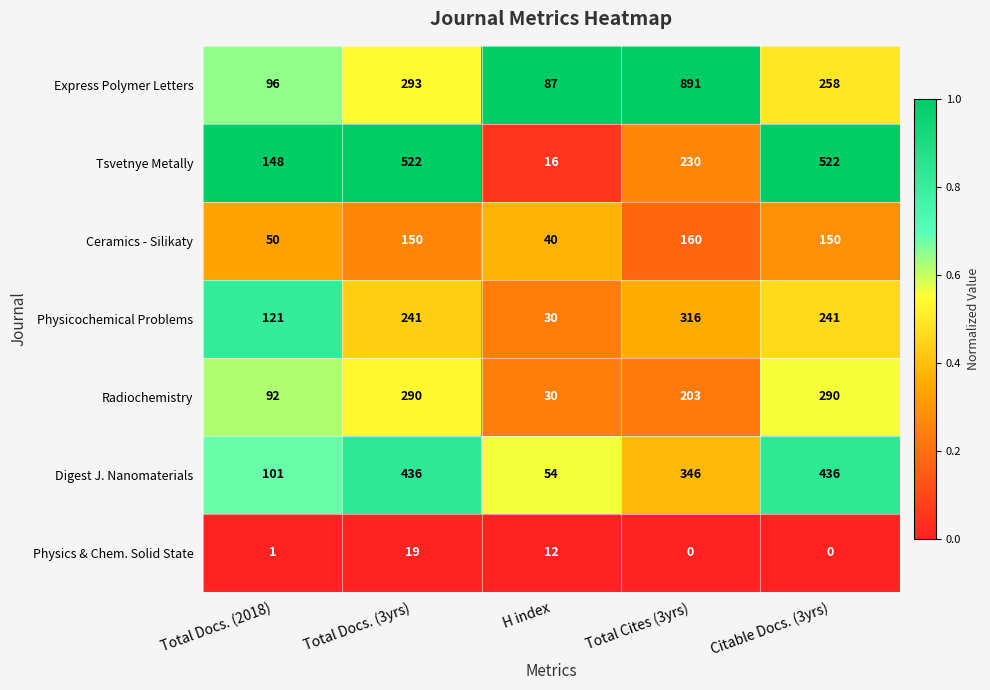

At which category is the sum across all series the highest?

Total Cites (3yrs)